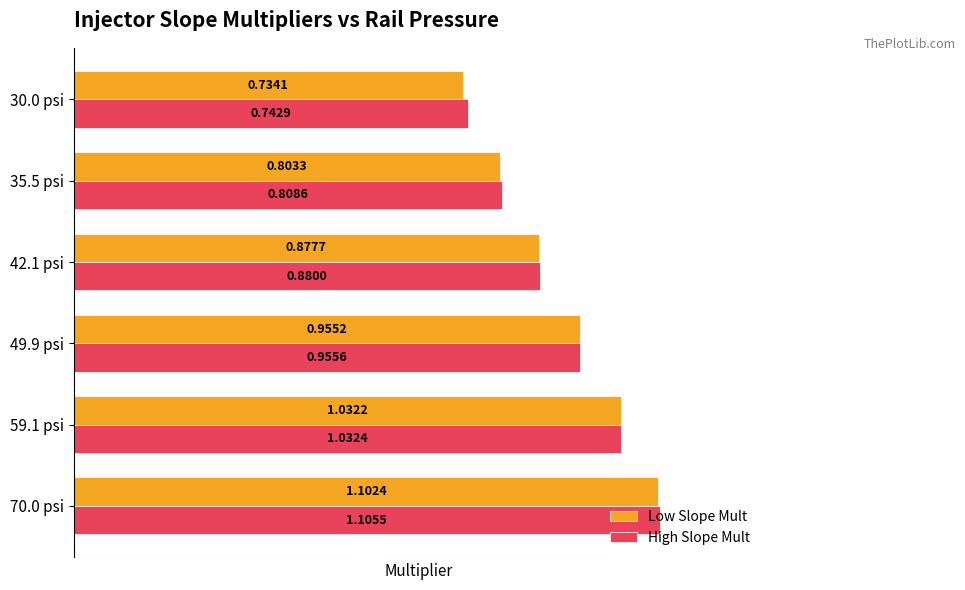

What is the sum of all Low Slope Mult values?

5.5